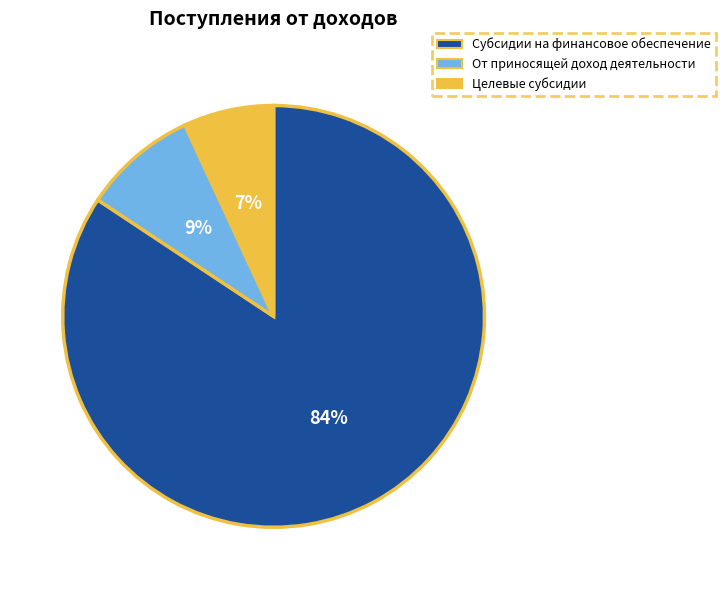

How many segments does this pie chart have?

3